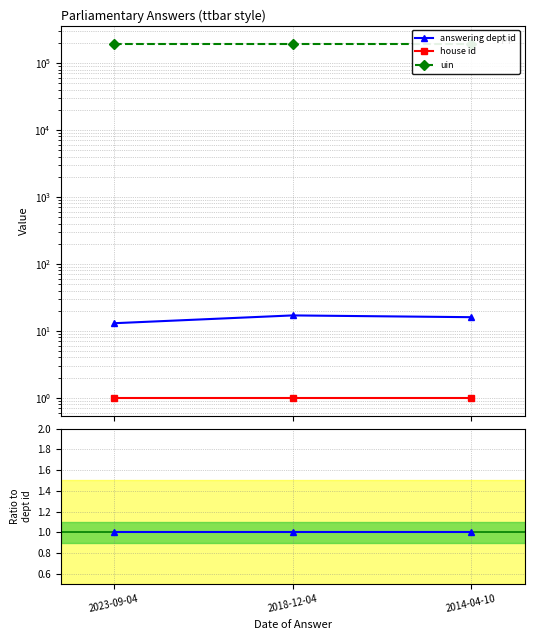

True or false: house id has a value of 0.1 at 2018-12-04.

False